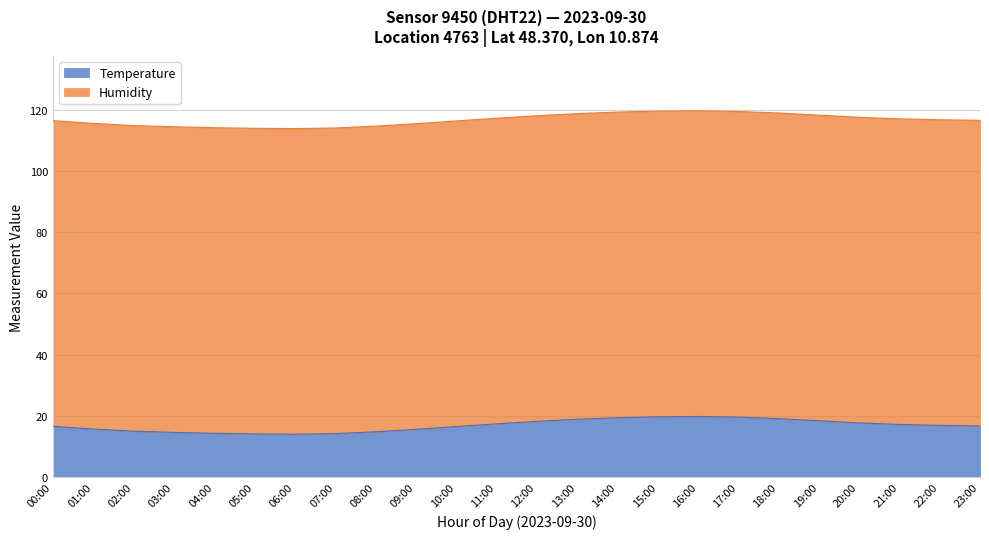

What is the difference between the maximum and minimum values?

5.8